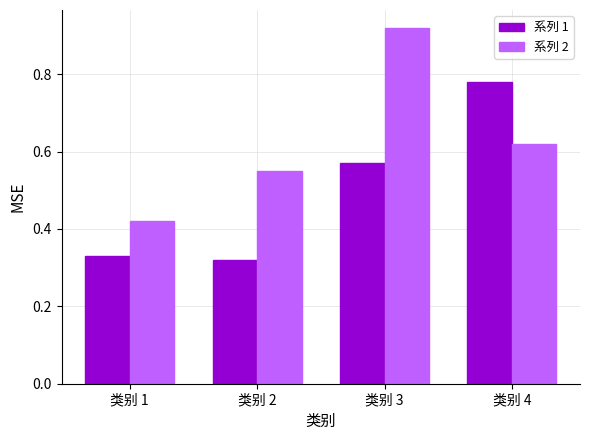

What are all the series names shown in the legend?

系列 1, 系列 2